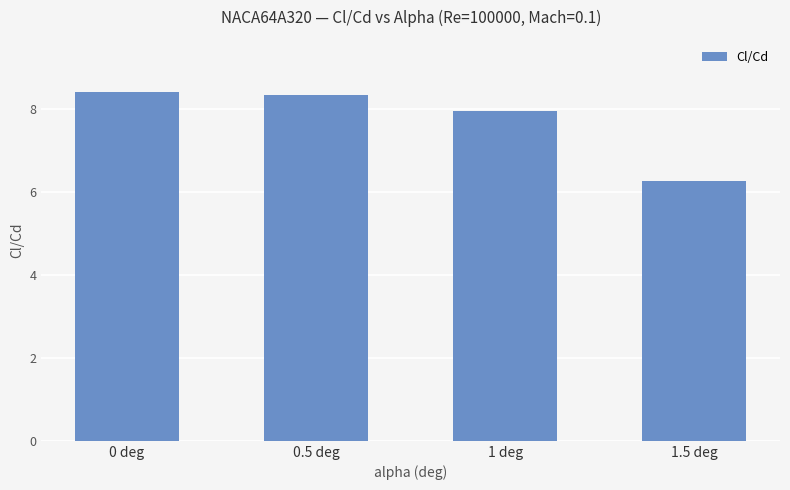

What is the sum of all values?

31.0